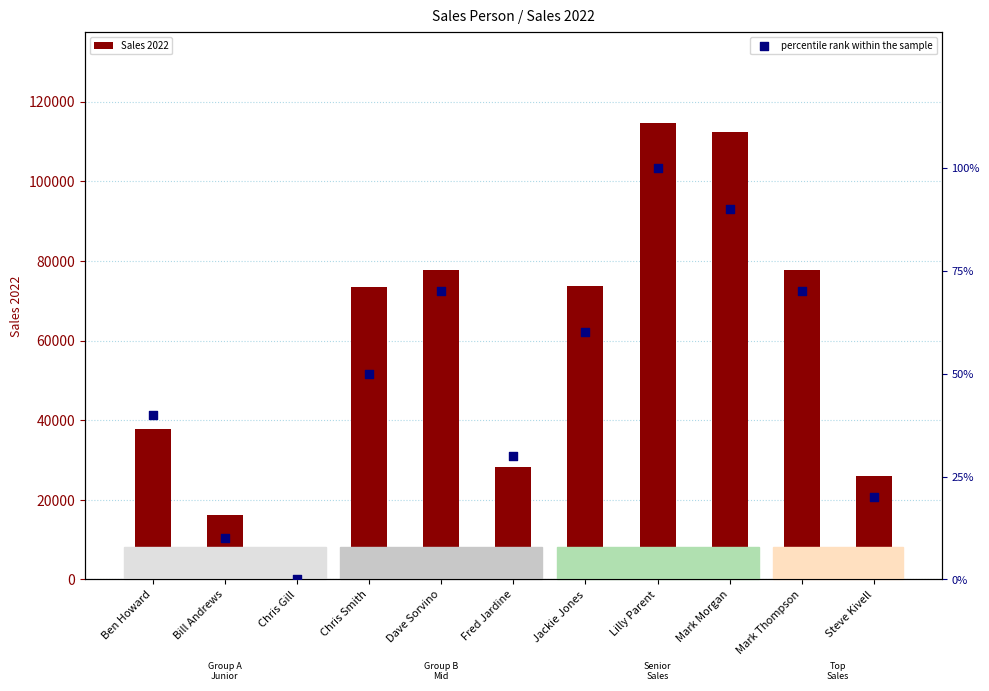

Which series reaches the maximum Y coordinate?

Sales 2022